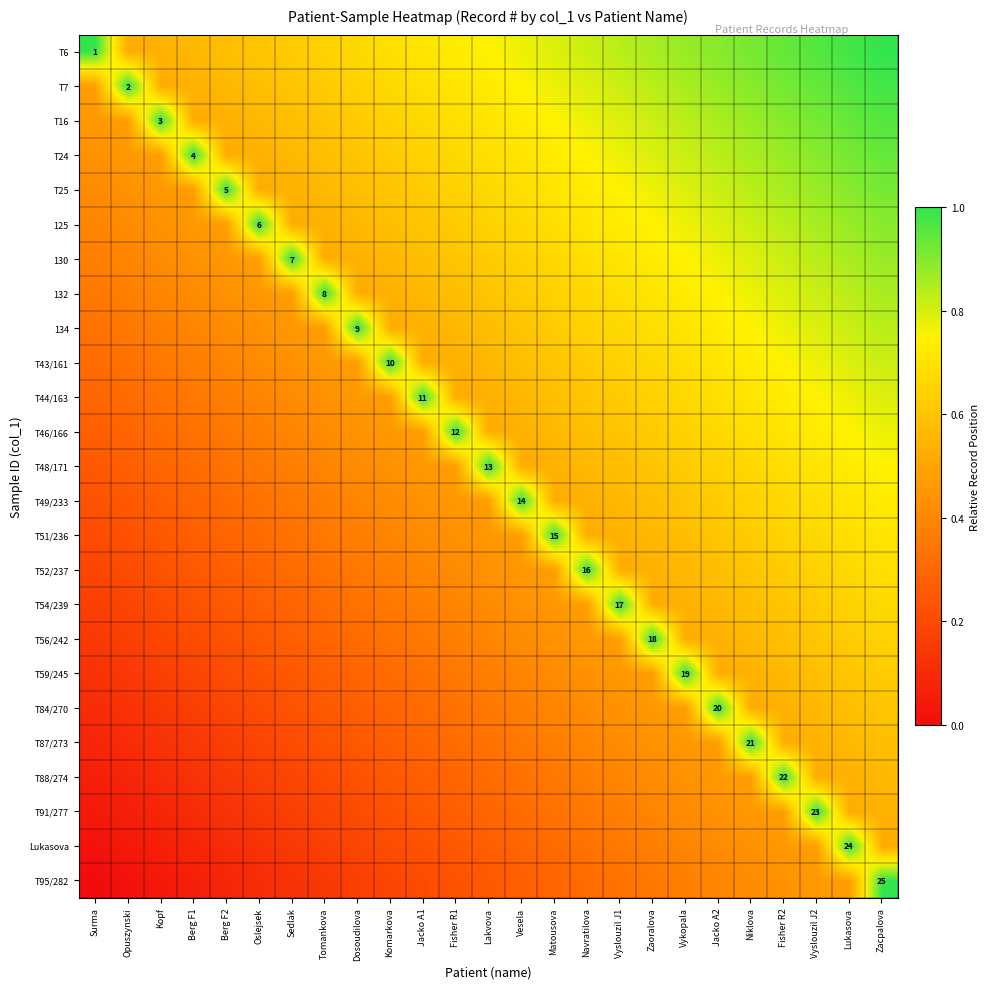

Between Komarkova and Vyslouzil J2, which series saw the biggest shift?

T91/277